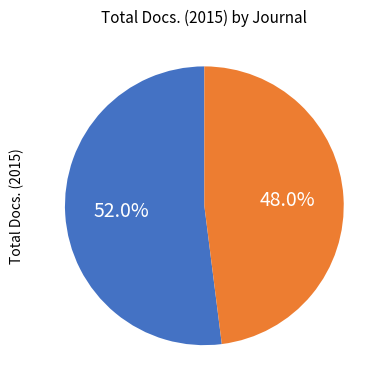

Is there a majority slice in this chart?

Yes